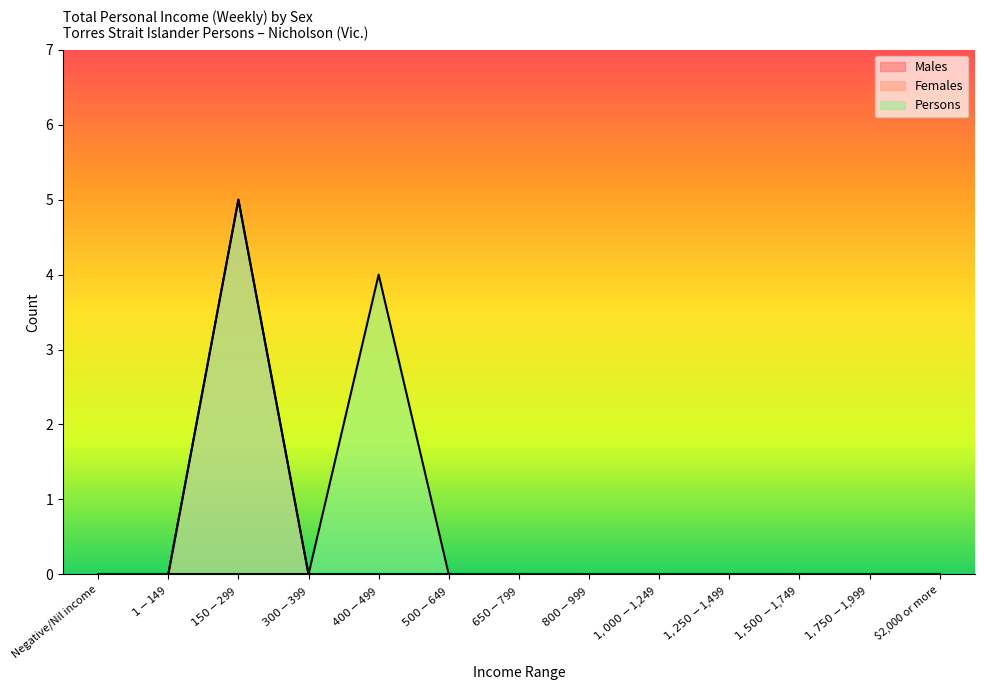

Which label corresponds to the smallest value in the chart?

Negative/Nil income